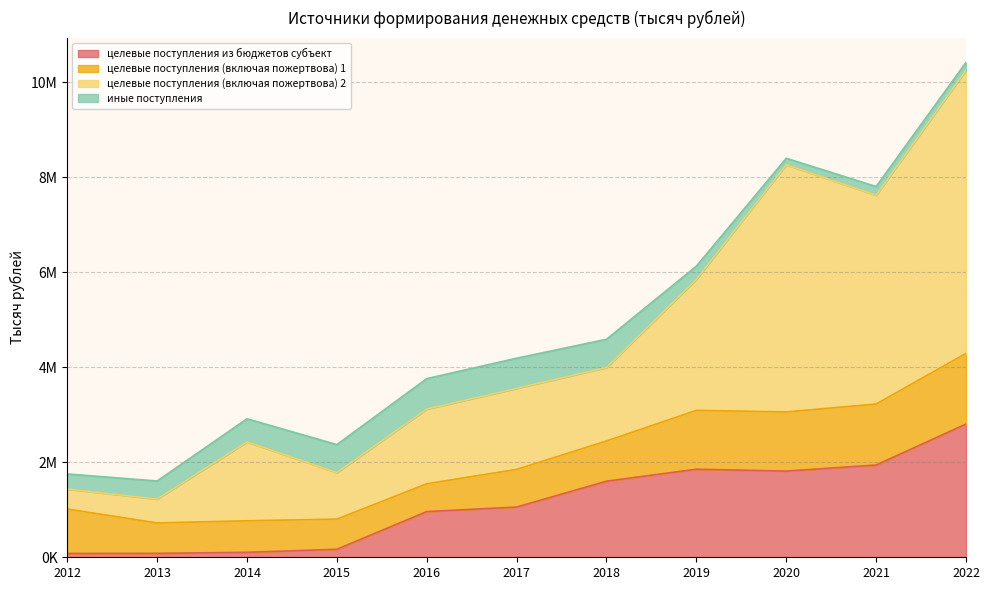

What is the minimum value shown in the chart?

80688